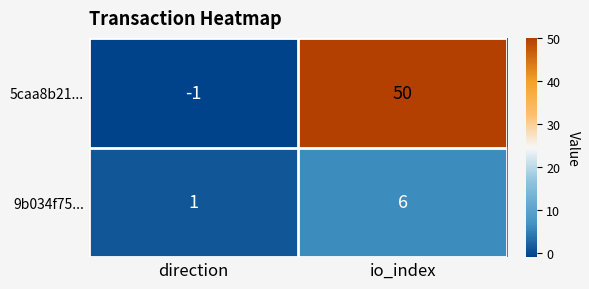

How many values in 5caa8b21... are below zero?

1